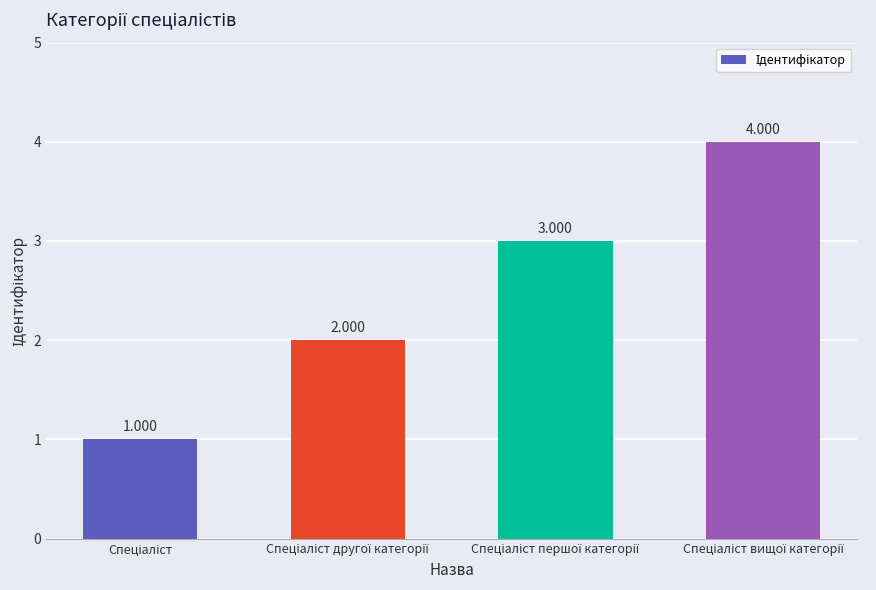

How many values are below 3?

2